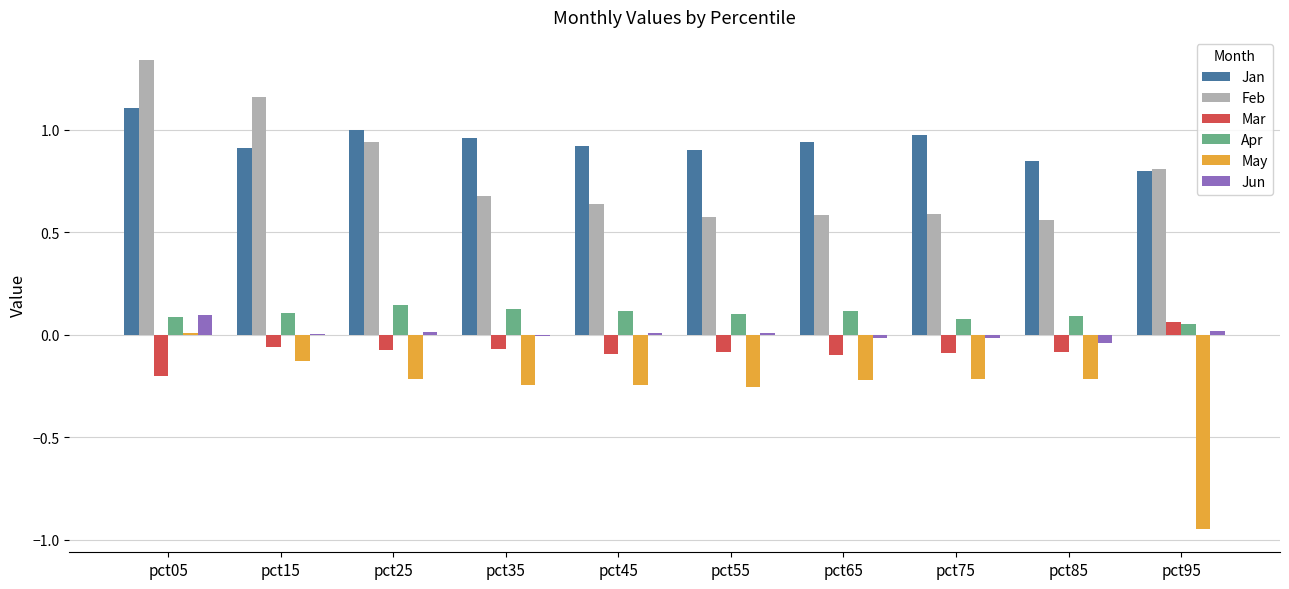

What is the sum of all Feb values?

7.9